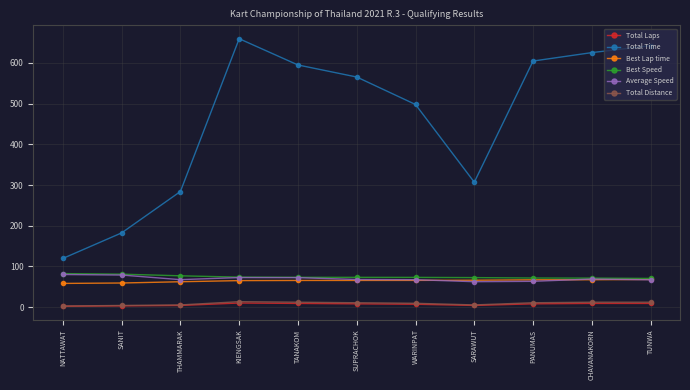

Which series changed the most between WARINPAT and TUNWA?

Total Time